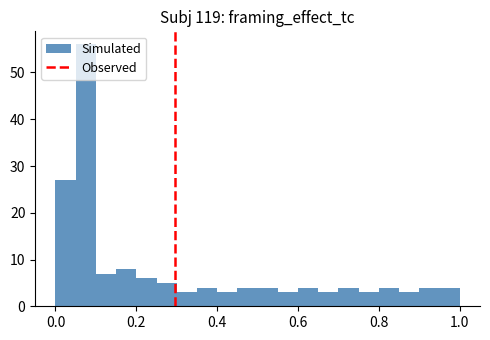

Around what value on the x-axis is the tallest bar? Give the approximate position of its centre, as read against the axis.

0.08